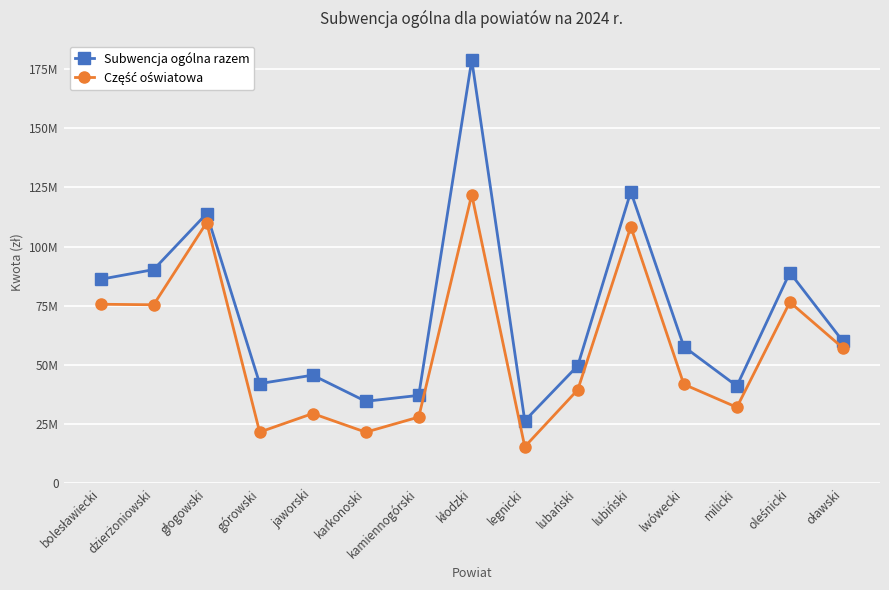

Between głogowski and kamiennogórski, which is larger?

głogowski